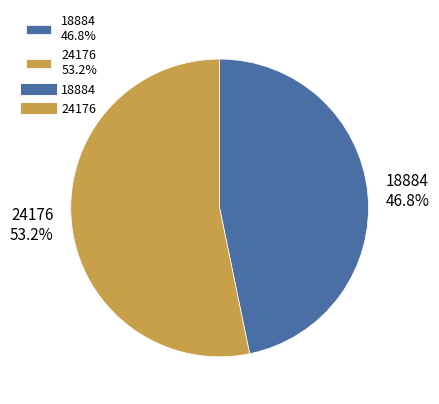

To the nearest percent, what portion does 24176 represent?

53%